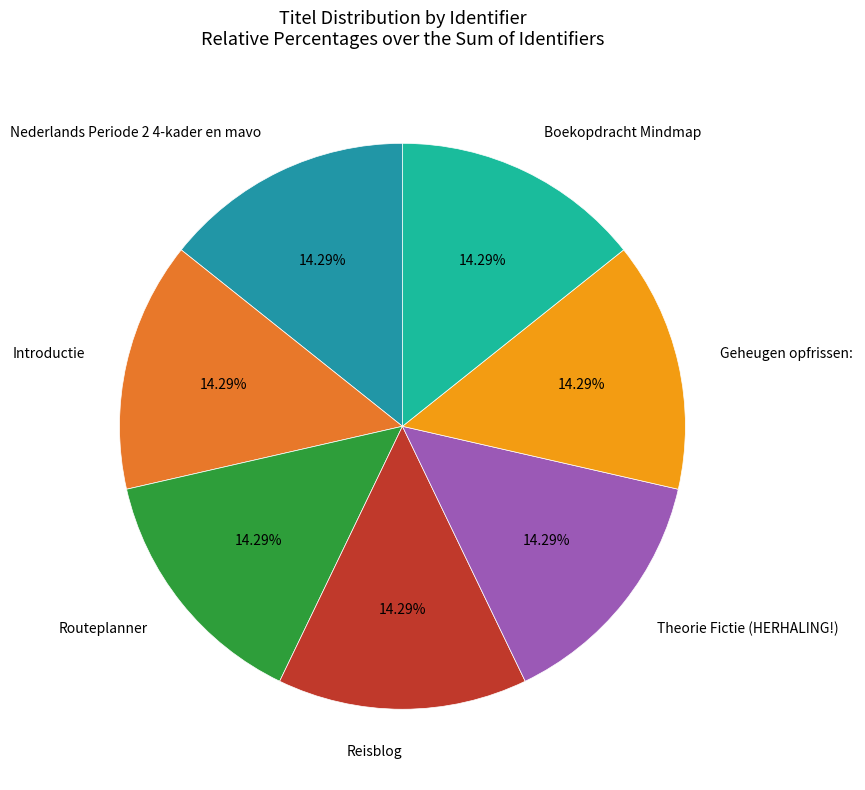

What is the ratio of the value at Reisblog to the value at Nederlands Periode 2 4-kader en mavo?

1.0